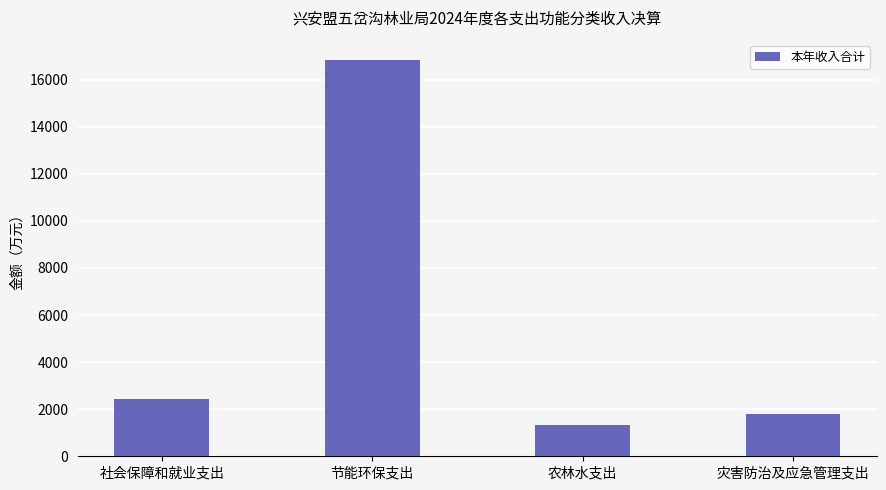

What is the maximum value shown in the chart?

16852.2